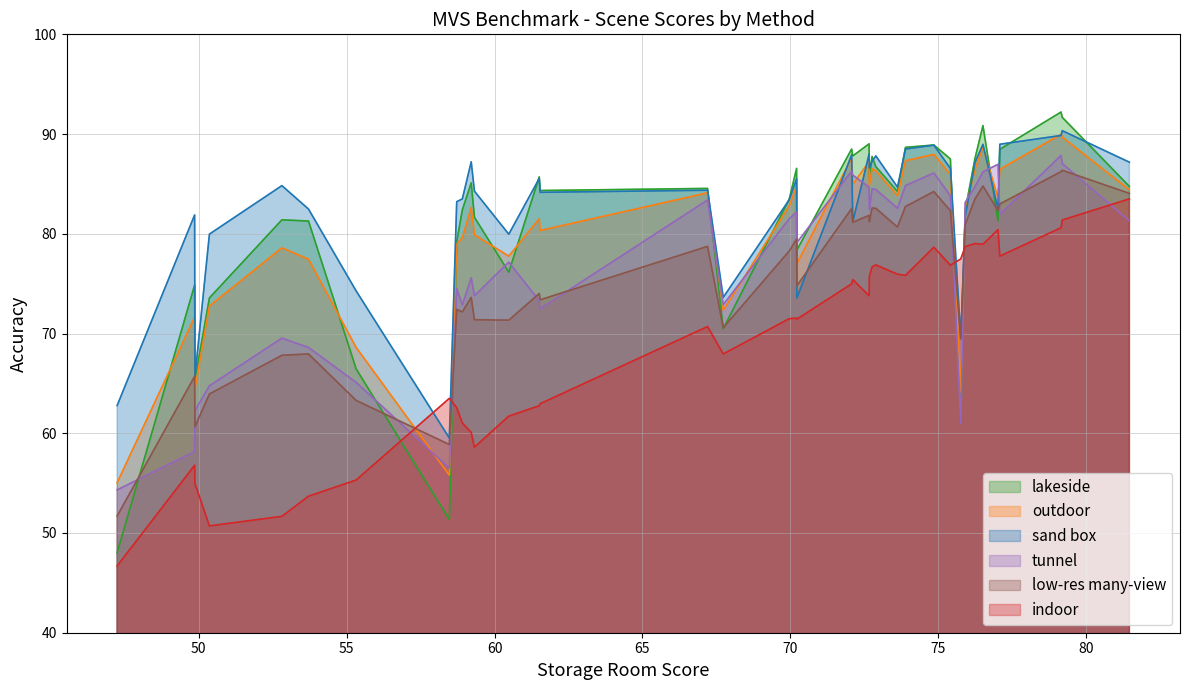

Which category has the lowest value in the lakeside series?

47.24